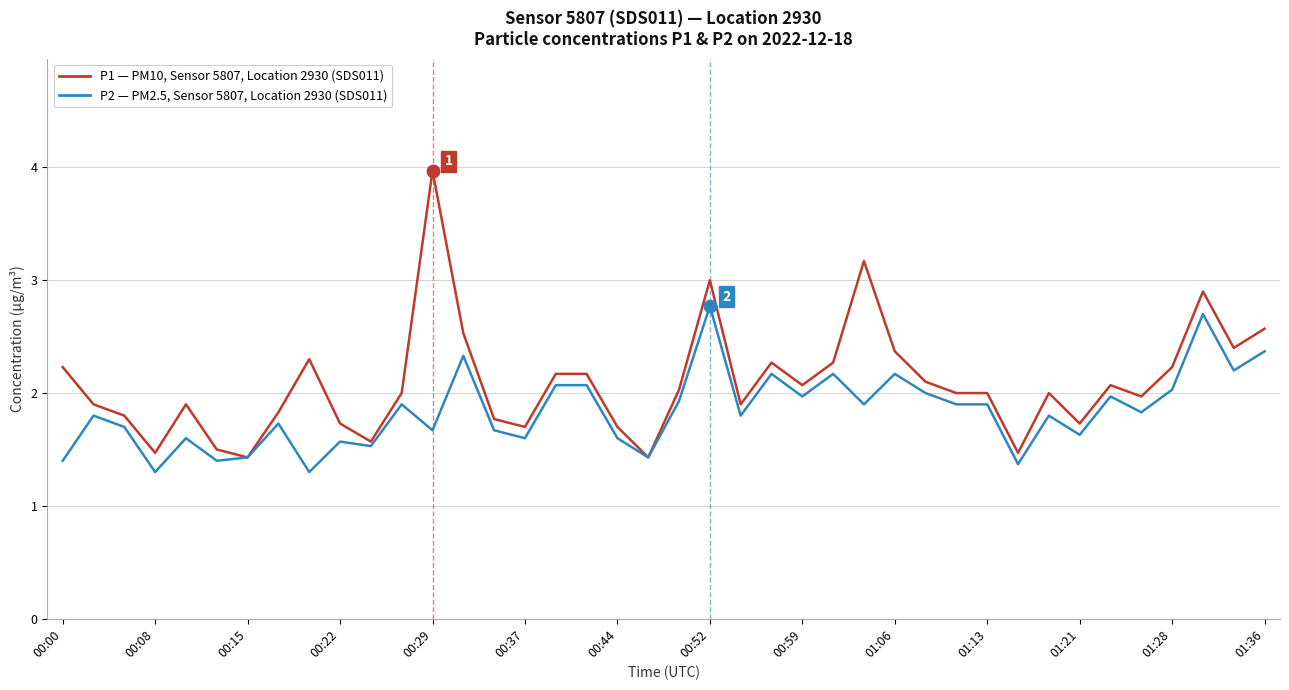

What is the minimum value shown in the chart?

1.3